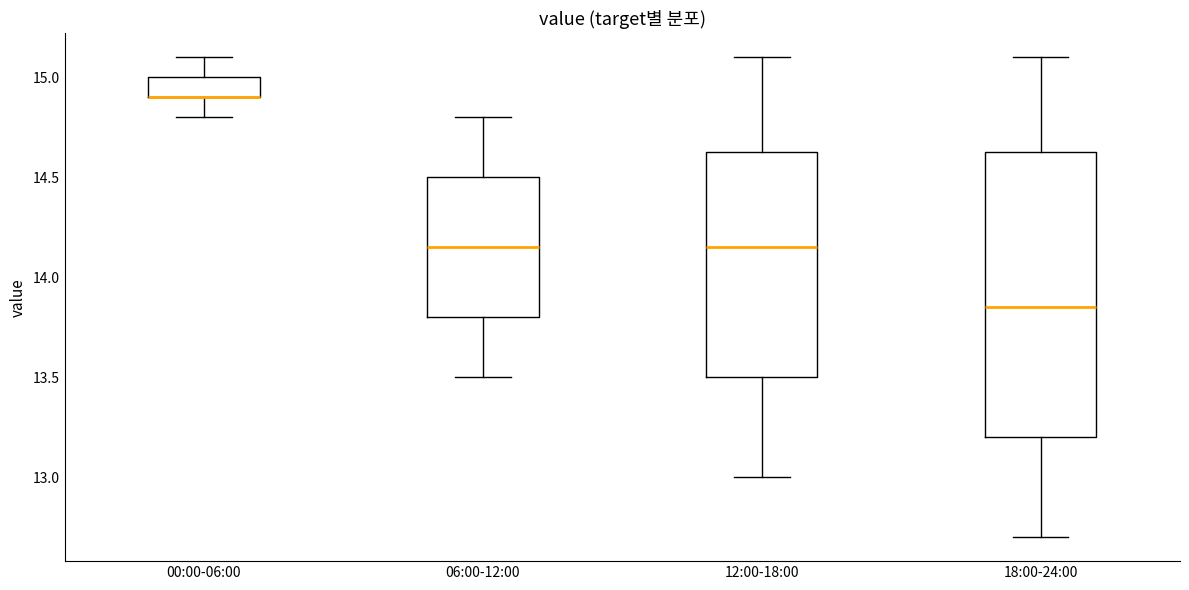

Comparing the boxes themselves (not the whiskers), which one is the tallest?

18:00-24:00